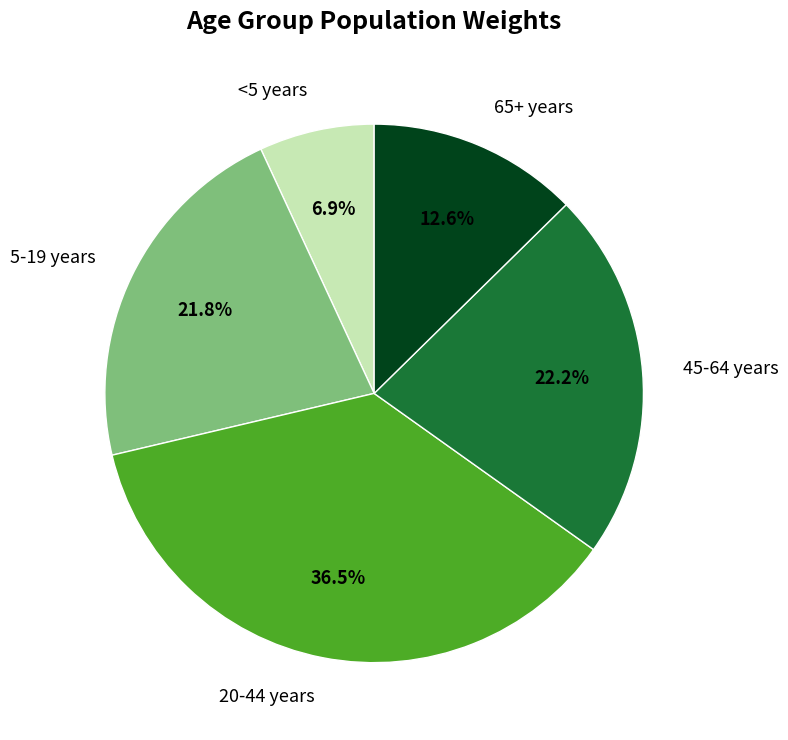

Which slice is the largest?

20-44 years